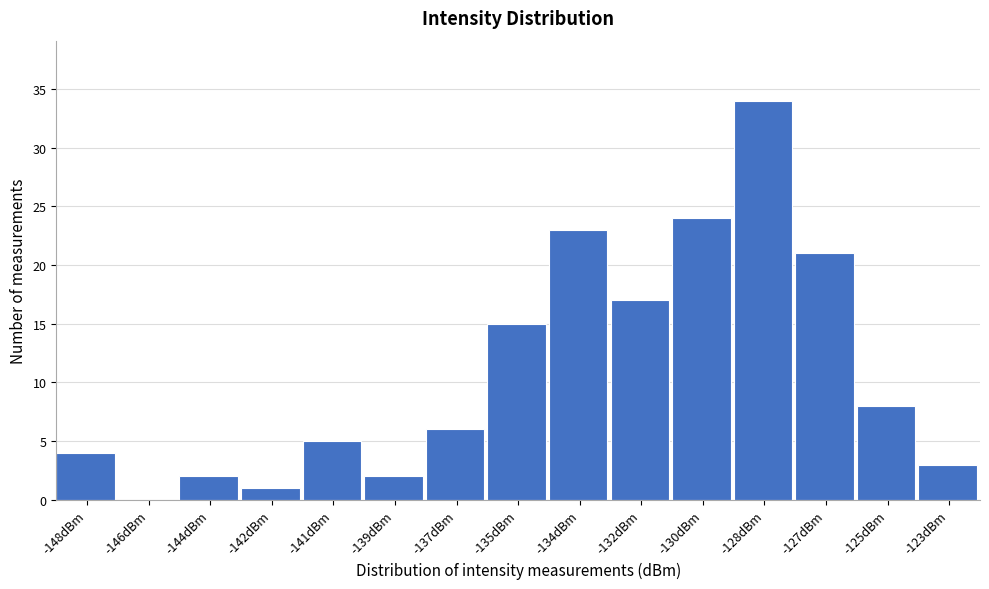

Reading left to right, what are all the values shown in this chart?

-148dBm=4	-146dBm=0	-144dBm=2	-142dBm=1	-141dBm=5	-139dBm=2	-137dBm=6	-135dBm=15	-134dBm=23	-132dBm=17	-130dBm=24	-128dBm=34	-127dBm=21	-125dBm=8	-123dBm=3